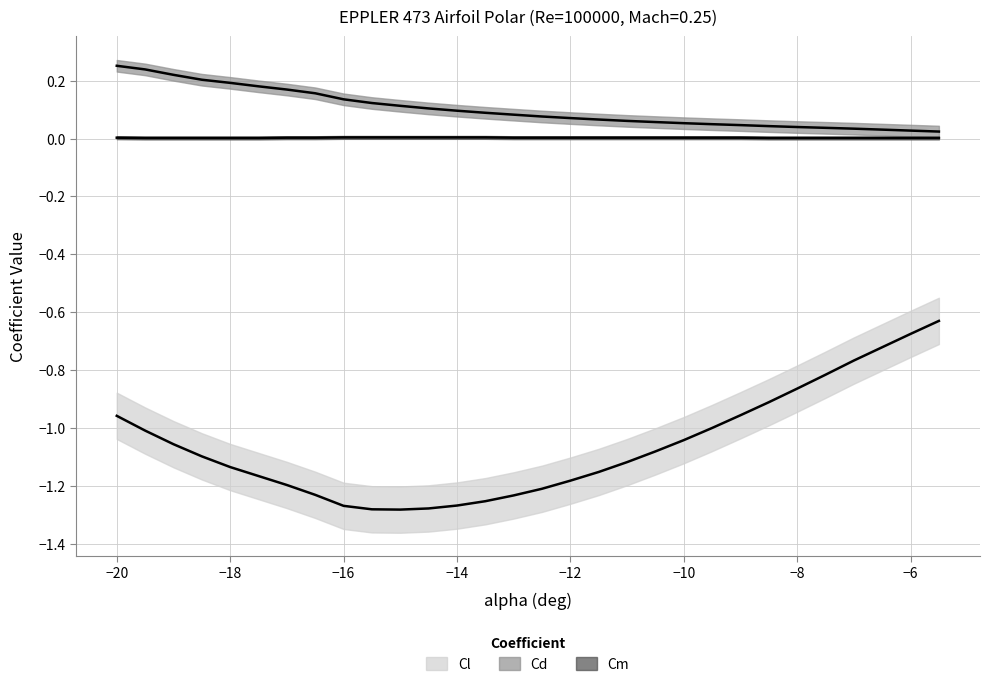

What is the sum of all Cm values?

0.1